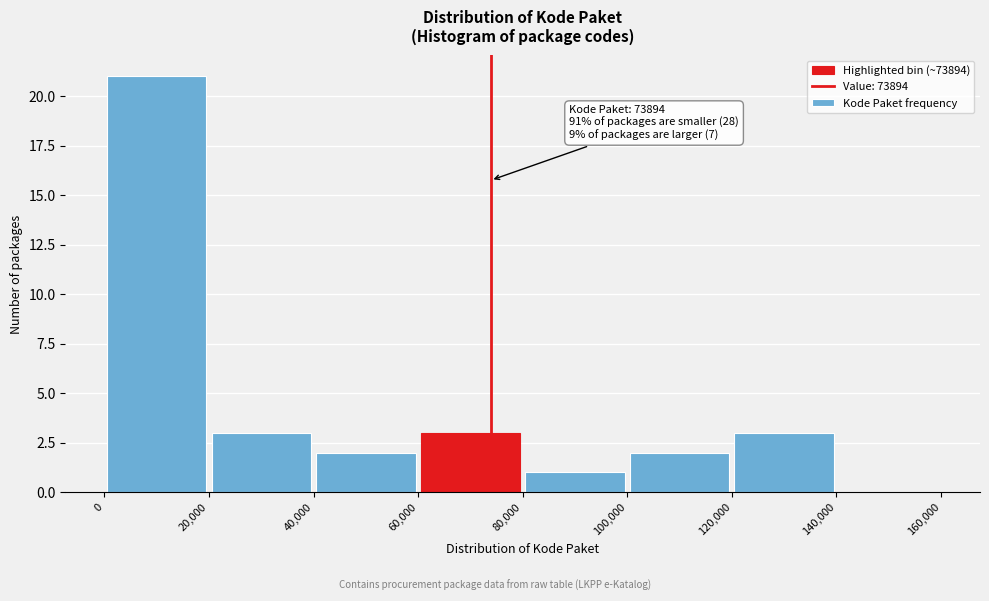

Over which range of the x-axis is the bar tallest?

0 to 20,000